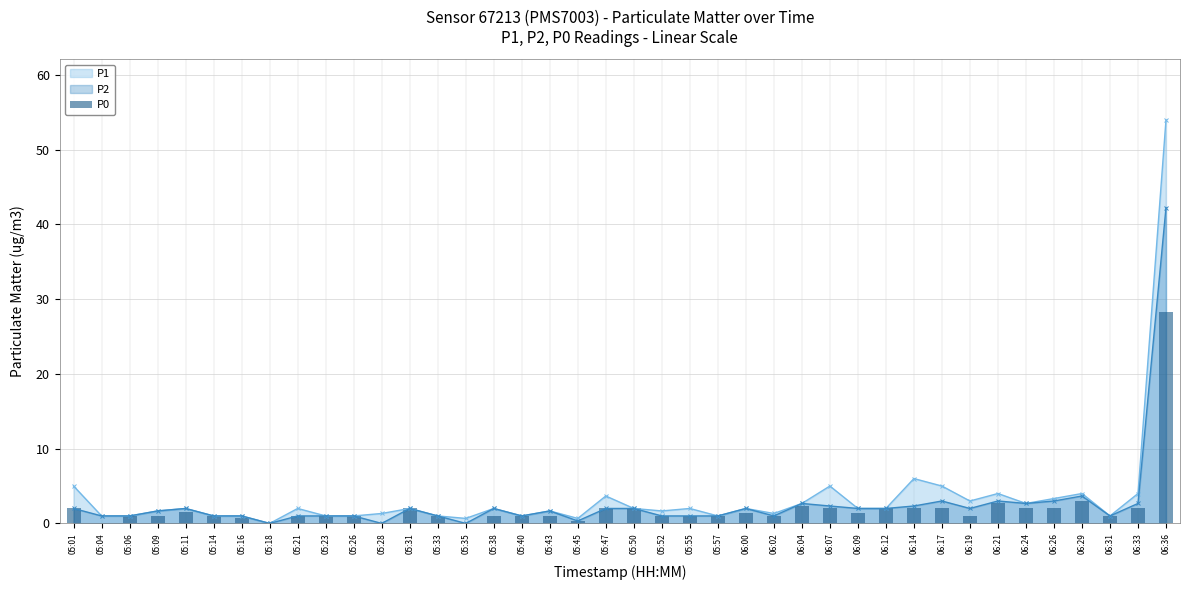

How many bars are there in total?

40